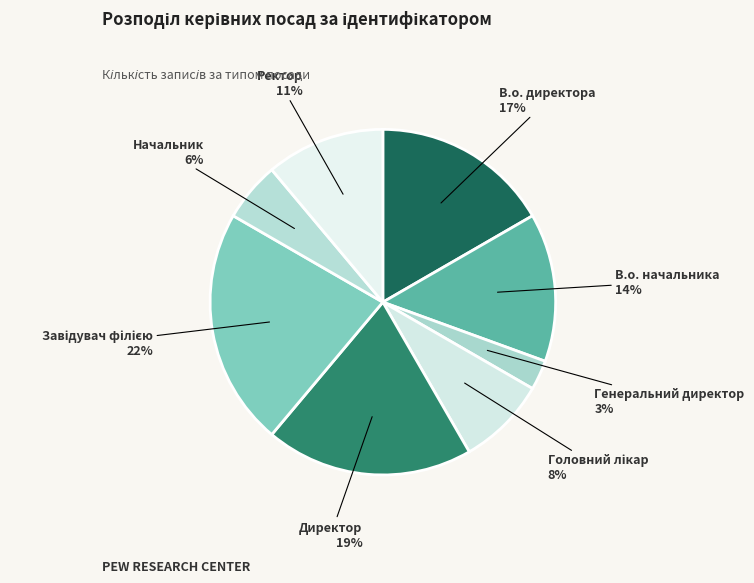

Does any single category account for the majority?

No